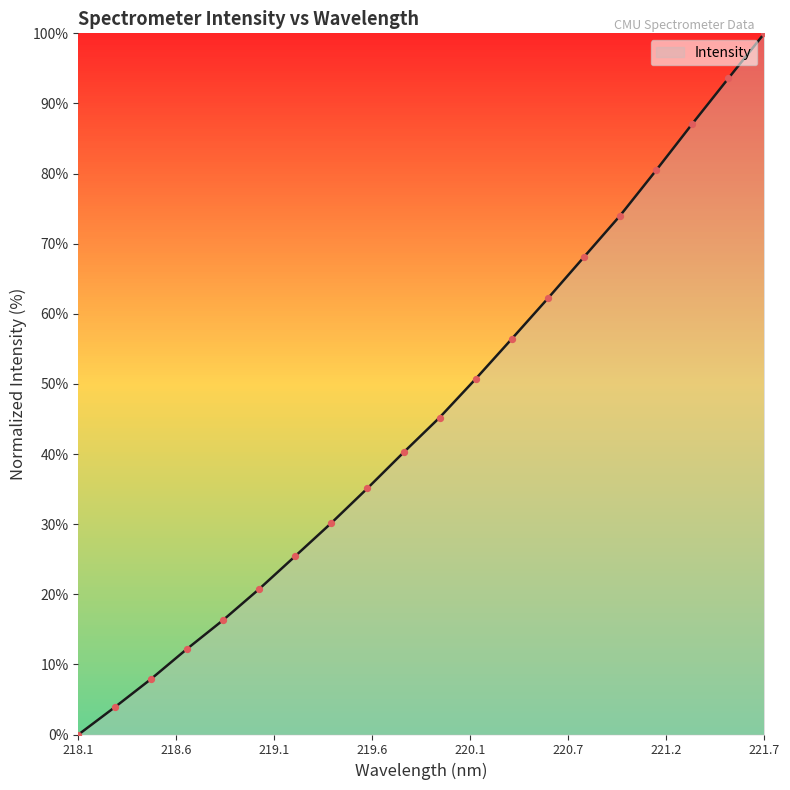

What is the difference between the maximum and minimum values?

100.0